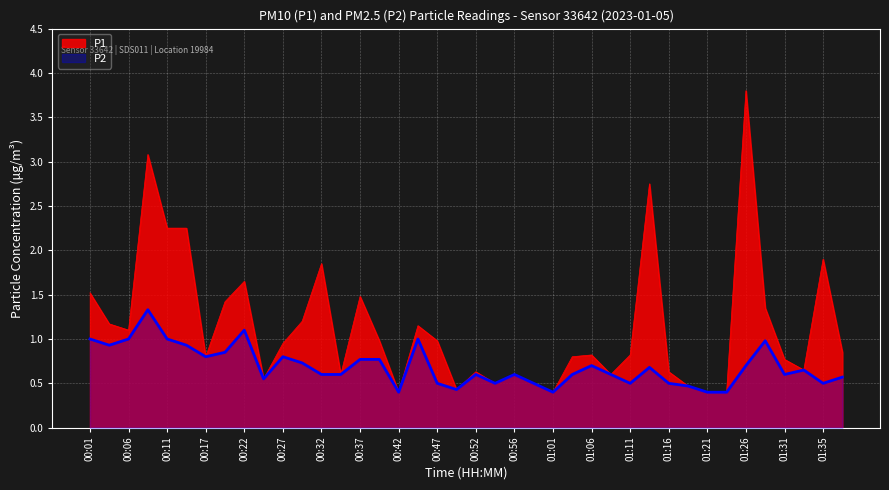

What is the value of the P1 point at the 40th from the left?

0.8